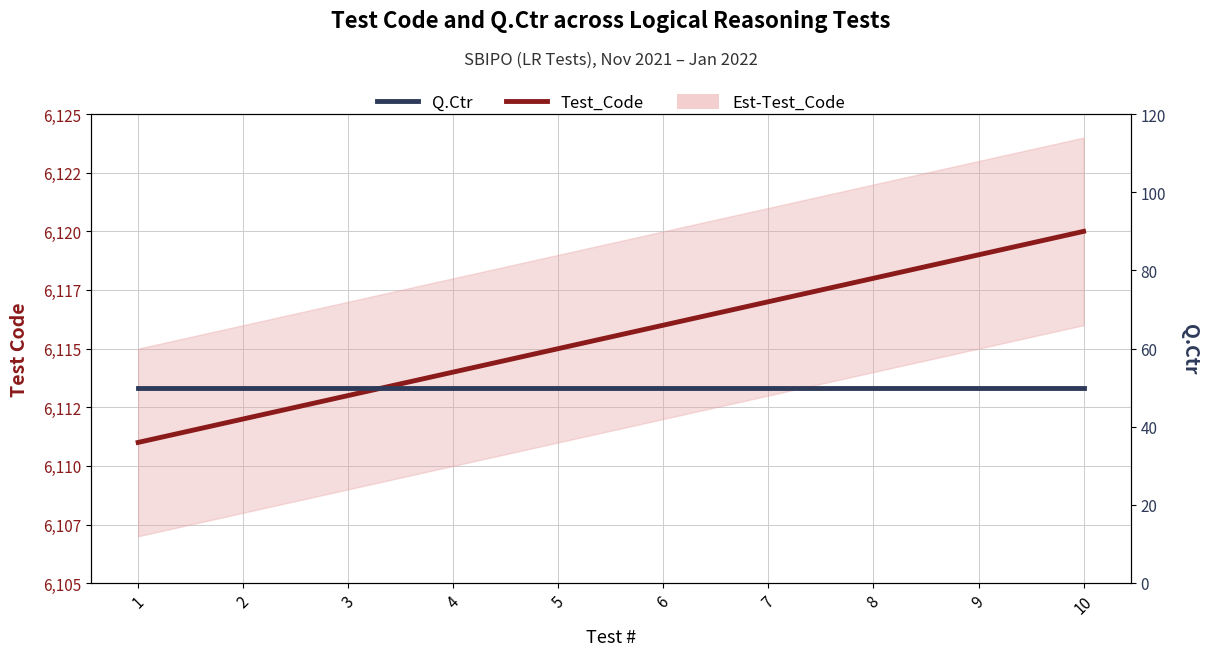

How many lines are shown in the chart?

2